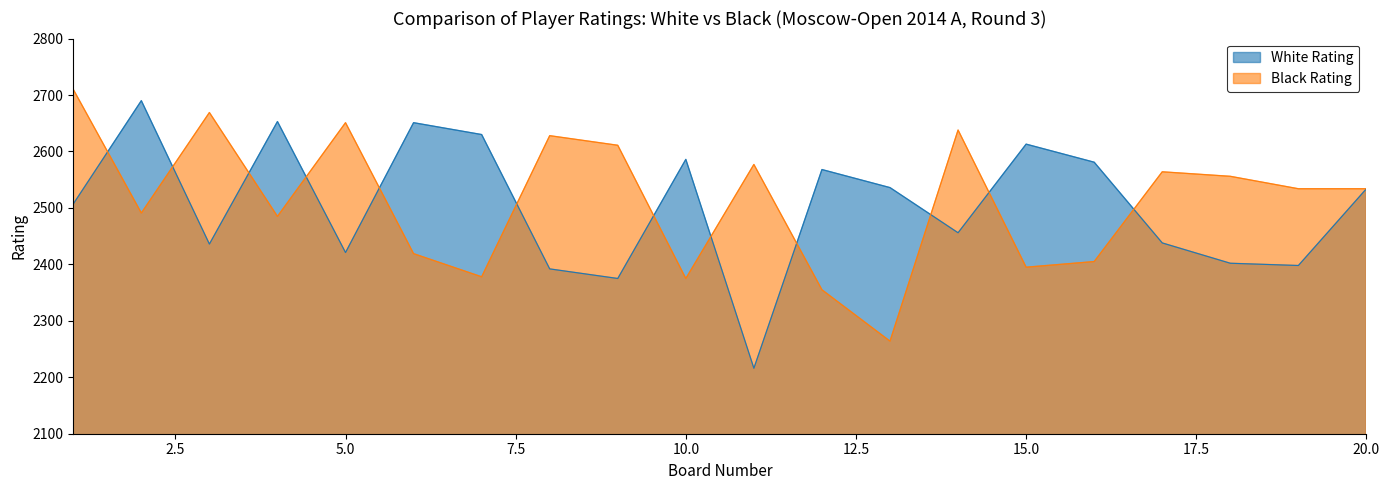

What is the spread (max minus min) of values at 19?

136